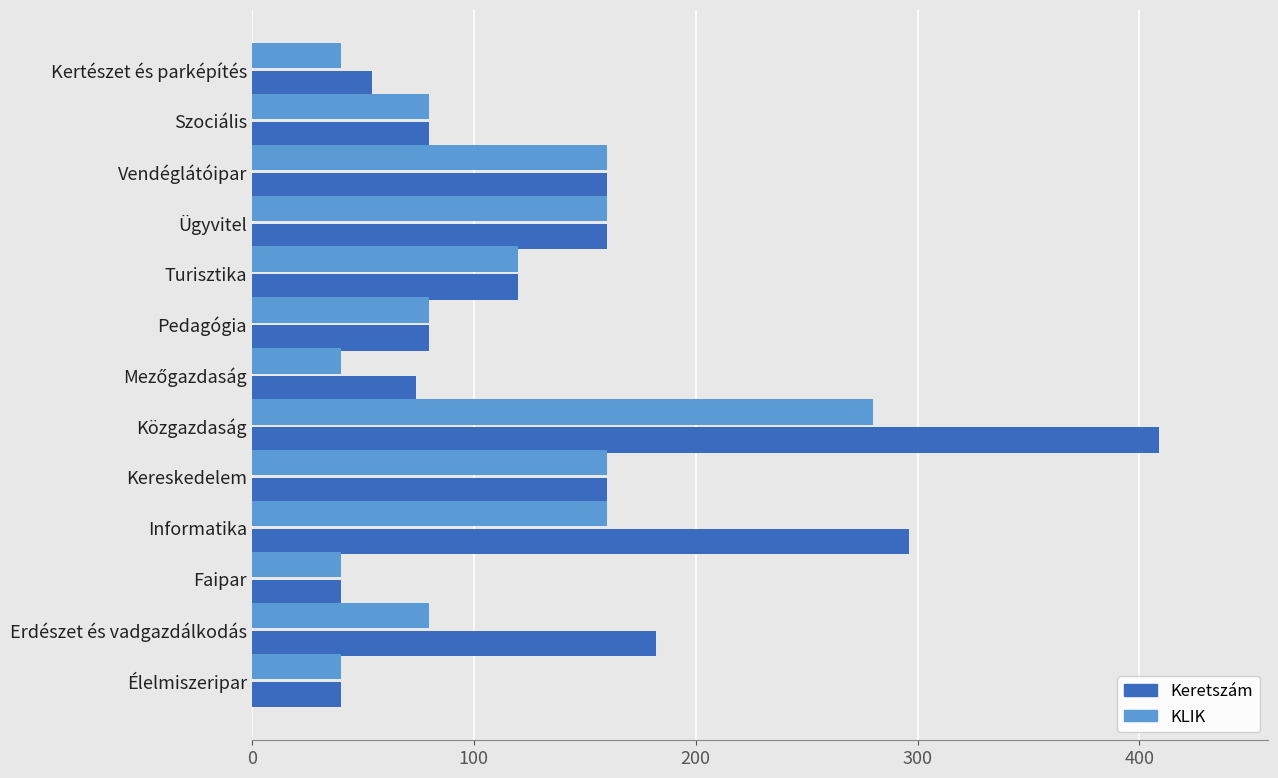

Rank the series by their average value, from highest to lowest.

Keretszám, KLIK